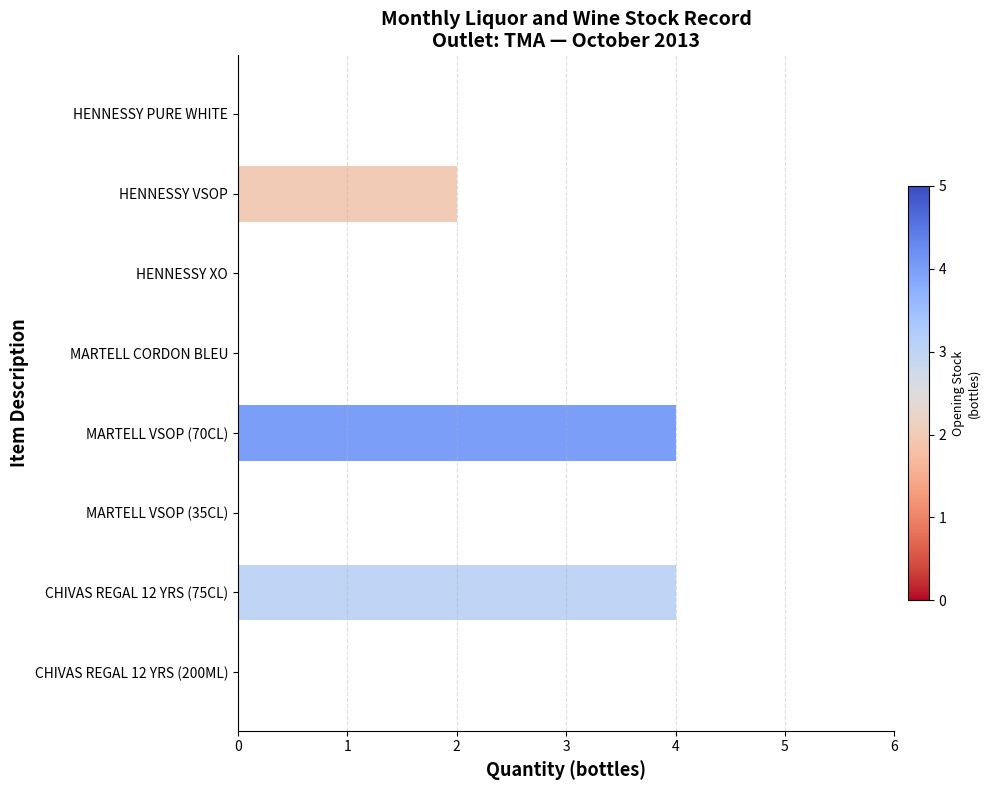

Are the bars grouped side by side (vs. stacked)?

No